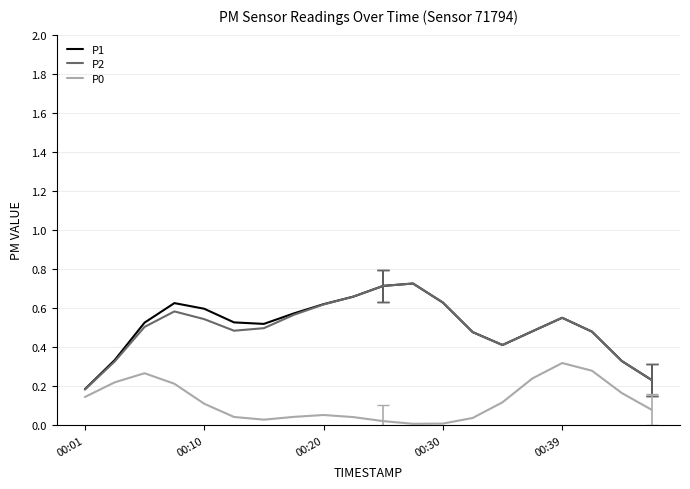

True or false: P1 has more than 1 points higher than both neighbors.

True